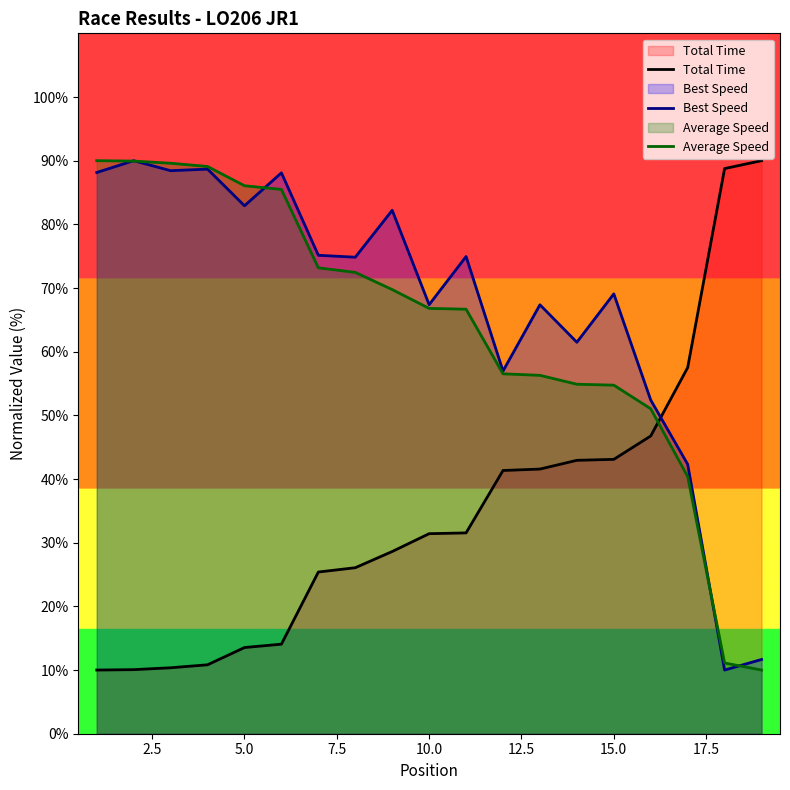

How many times do Total Time and Average Speed cross each other?

1